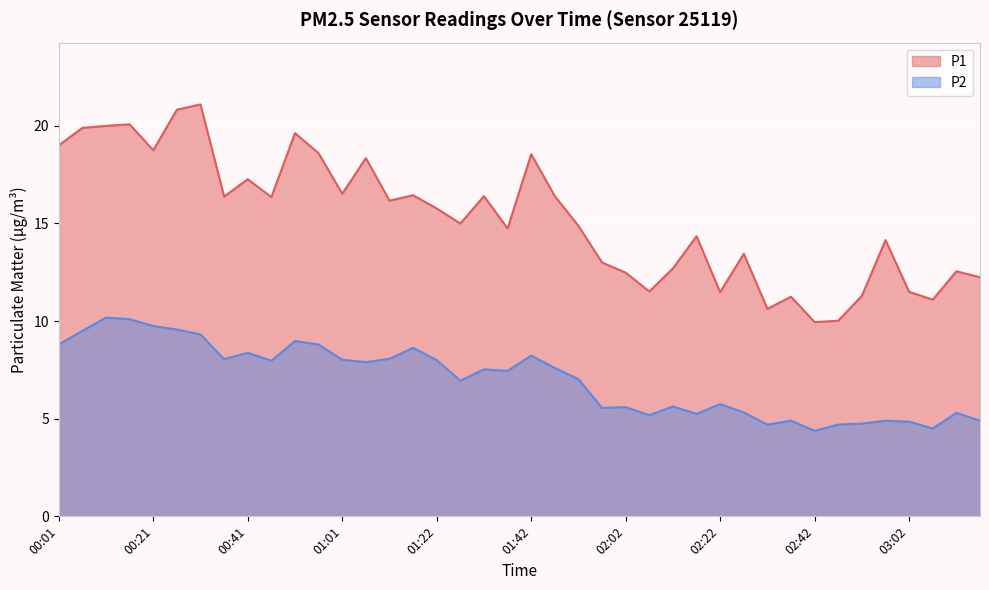

Which series changed the most between 00:26 and 01:06?

P1